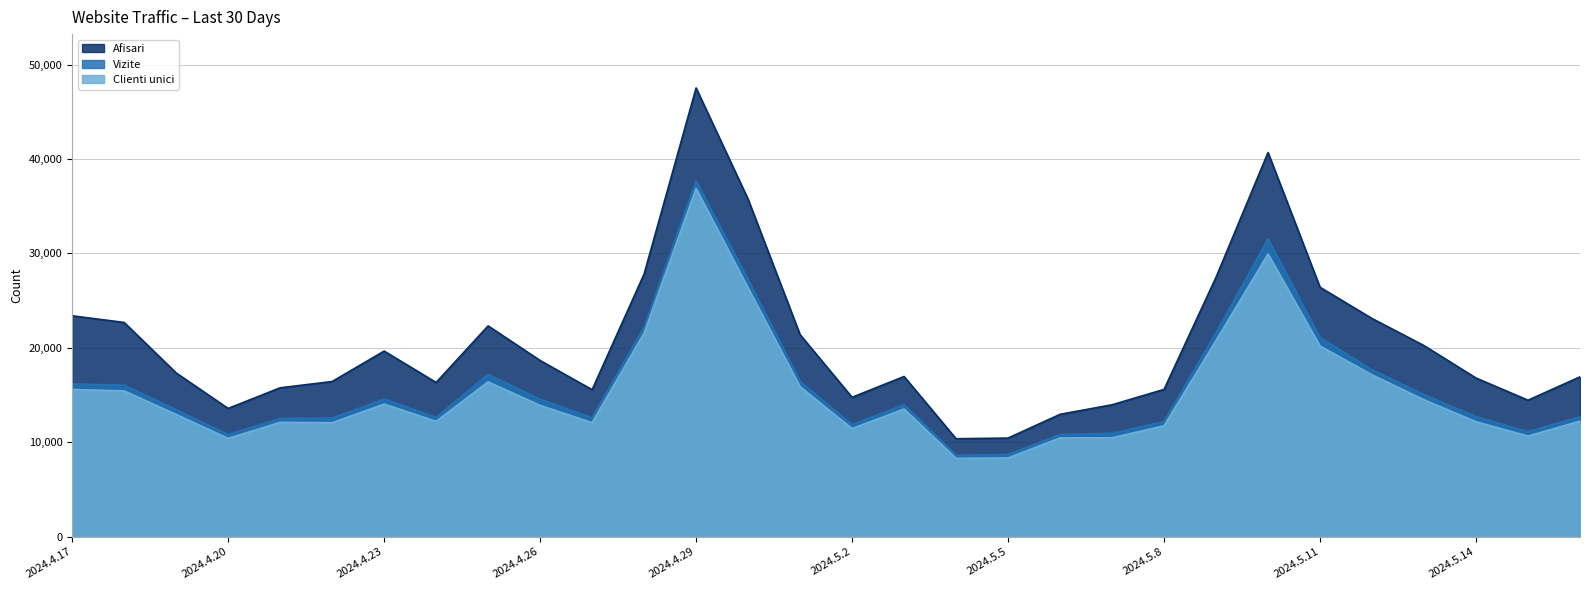

What is the sum of all Afisari values?

615419